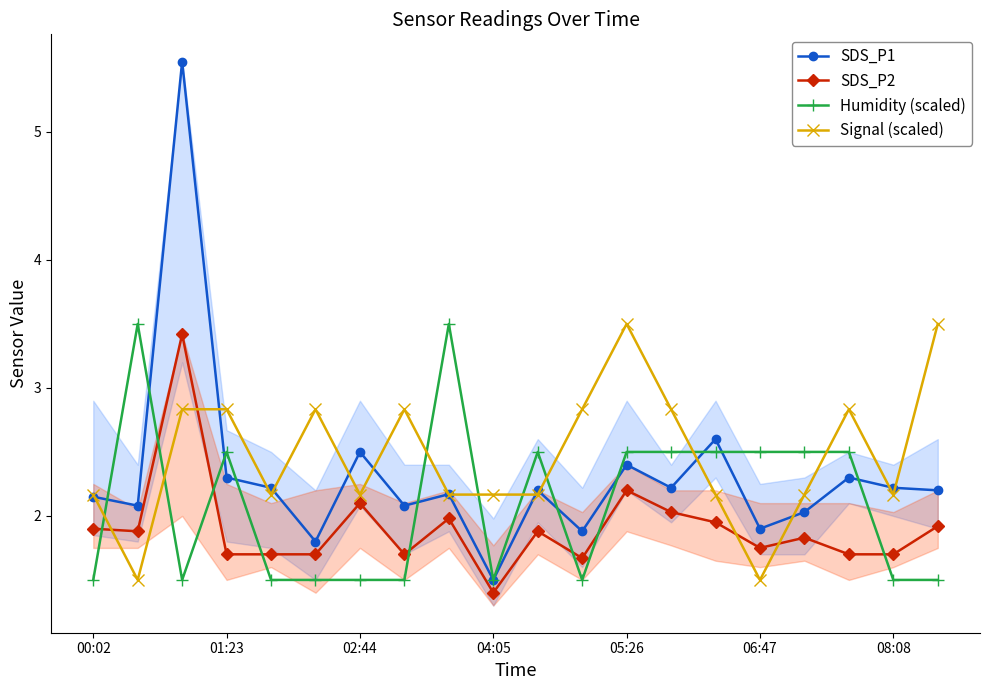

Rank the series by their average value, from highest to lowest.

Signal (scaled), SDS_P1, Humidity (scaled), SDS_P2